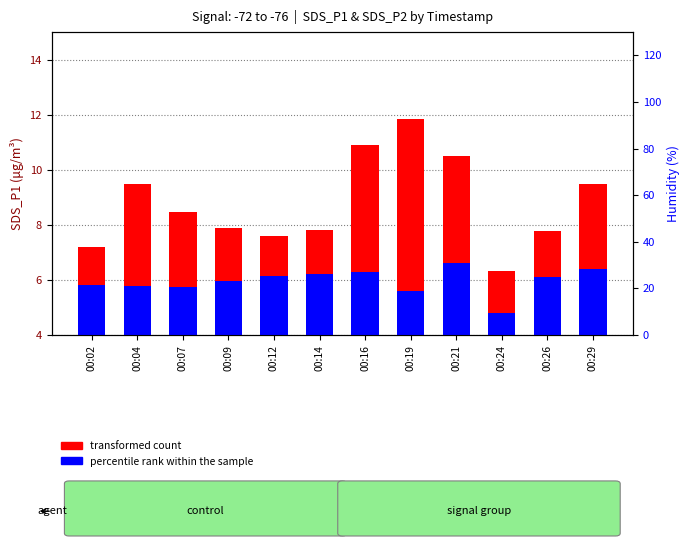

How many series are shown in this chart?

2